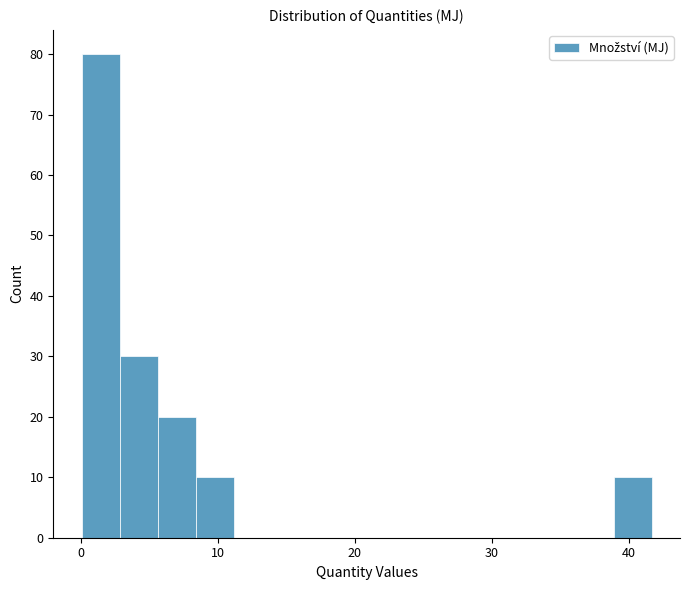

Read against the x-axis, roughly where is the centre of the tallest bar?

1